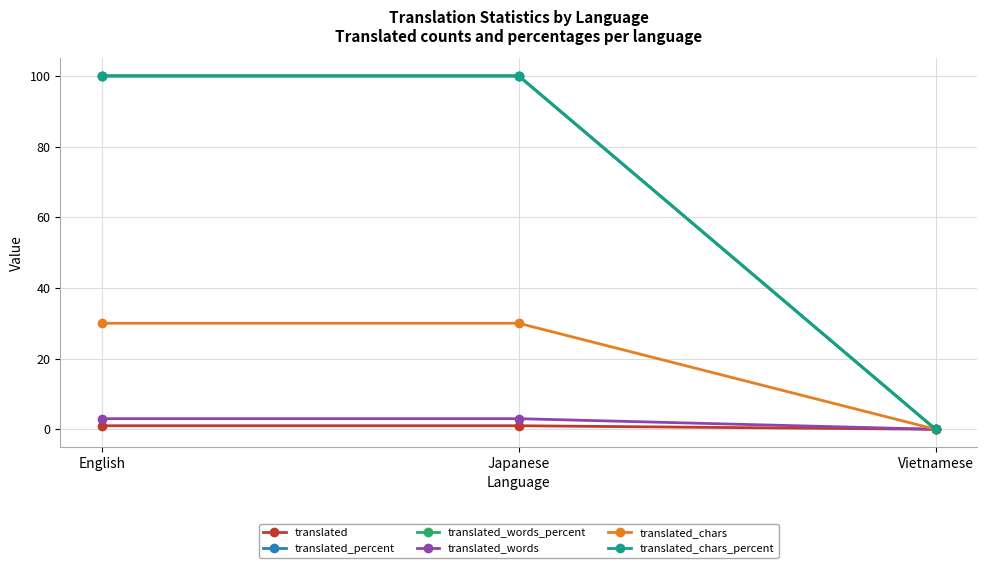

Rank the categories by translated_chars value from lowest to highest.

Vietnamese, English, Japanese